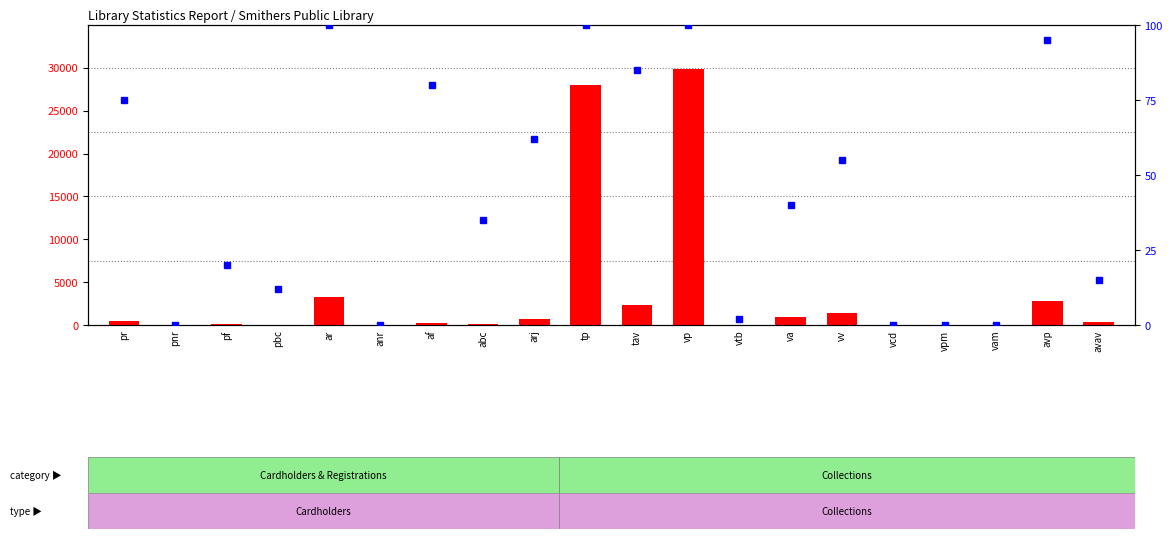

Which series has the largest total across all categories?

count